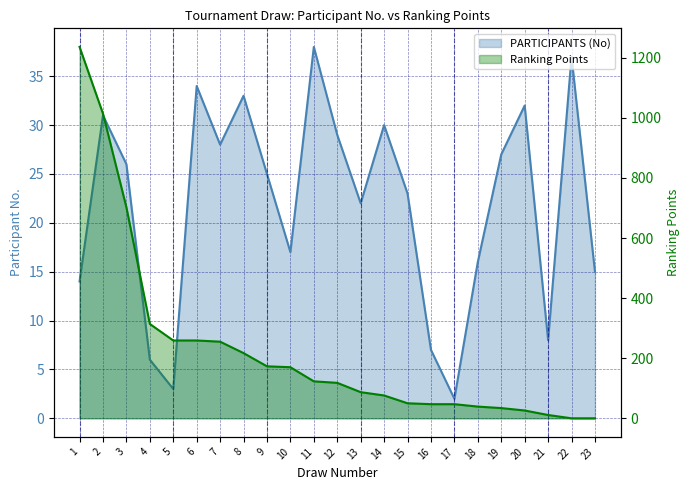

Rank the categories by RANKING (col_16) value from lowest to highest.

22, 23, 21, 20, 19, 18, 16, 17, 15, 14, 13, 12, 11, 10, 9, 8, 7, 5, 6, 4, 3, 2, 1